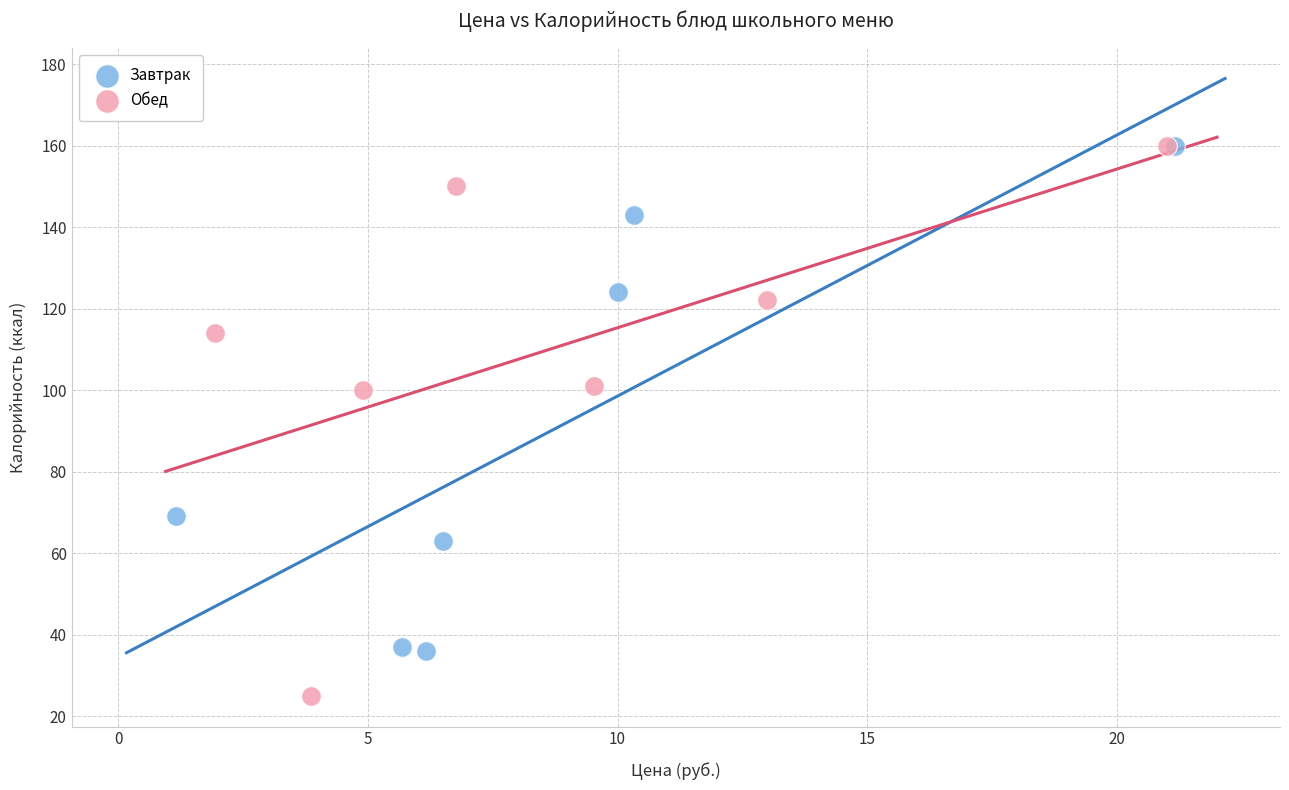

What are all the series names shown in the legend?

Завтрак, Обед